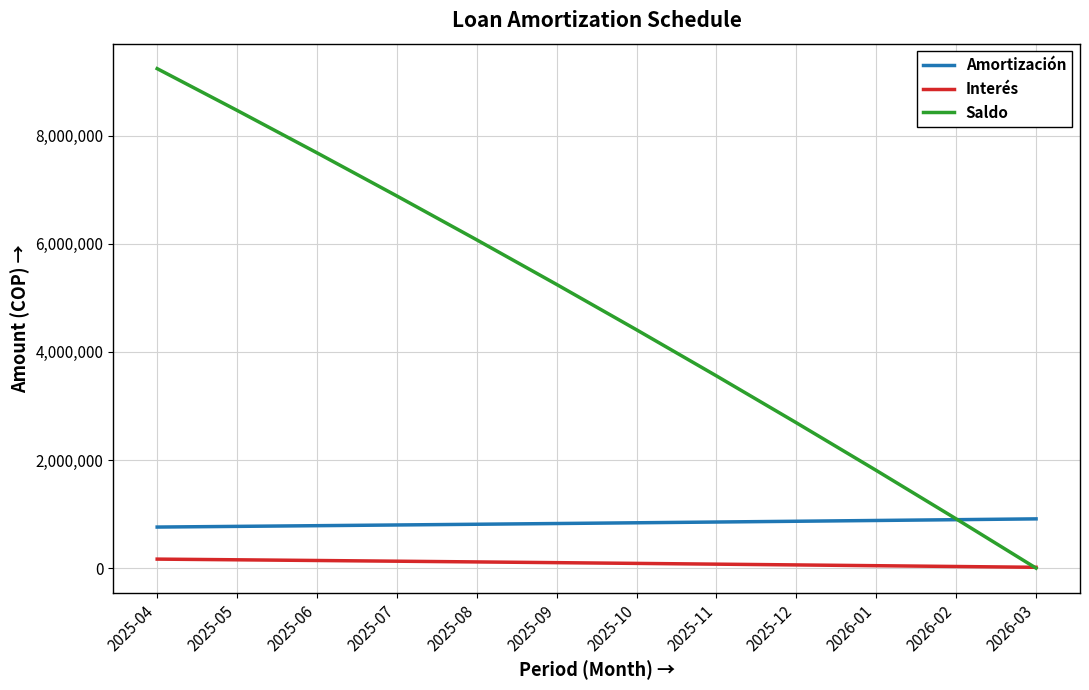

Rank the series by their maximum value, from lowest to highest.

Interés, Amortización, Saldo